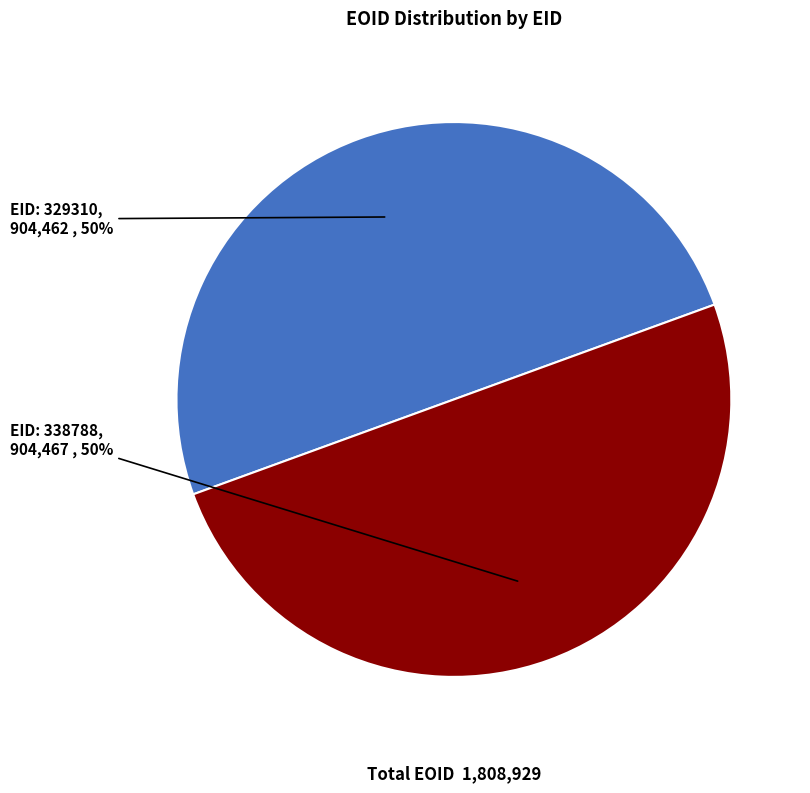

To the nearest percent, what is the average slice percentage?

50%